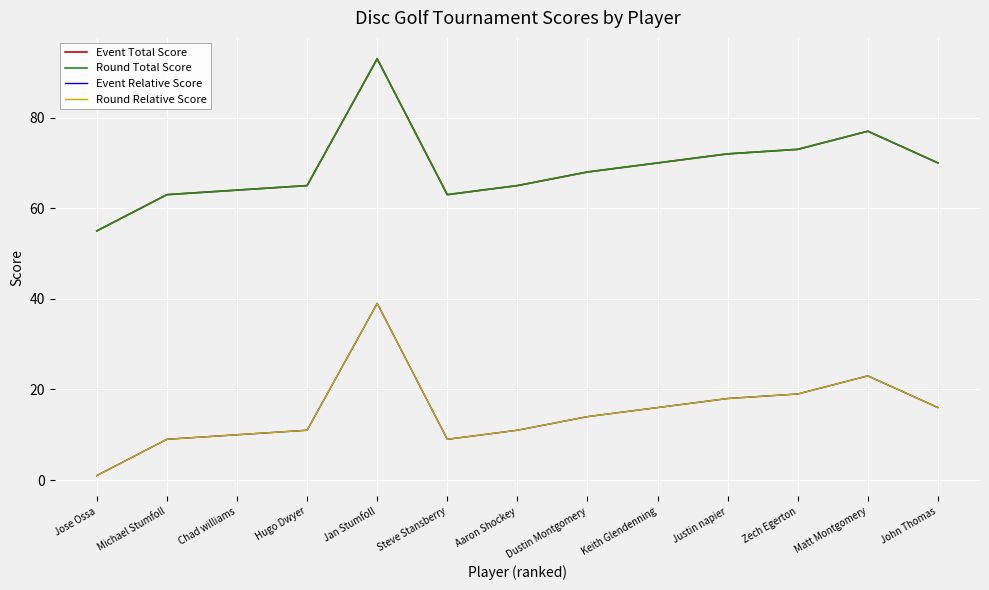

Where is the first local maximum for Event Relative Score?

Jan Stumfoll